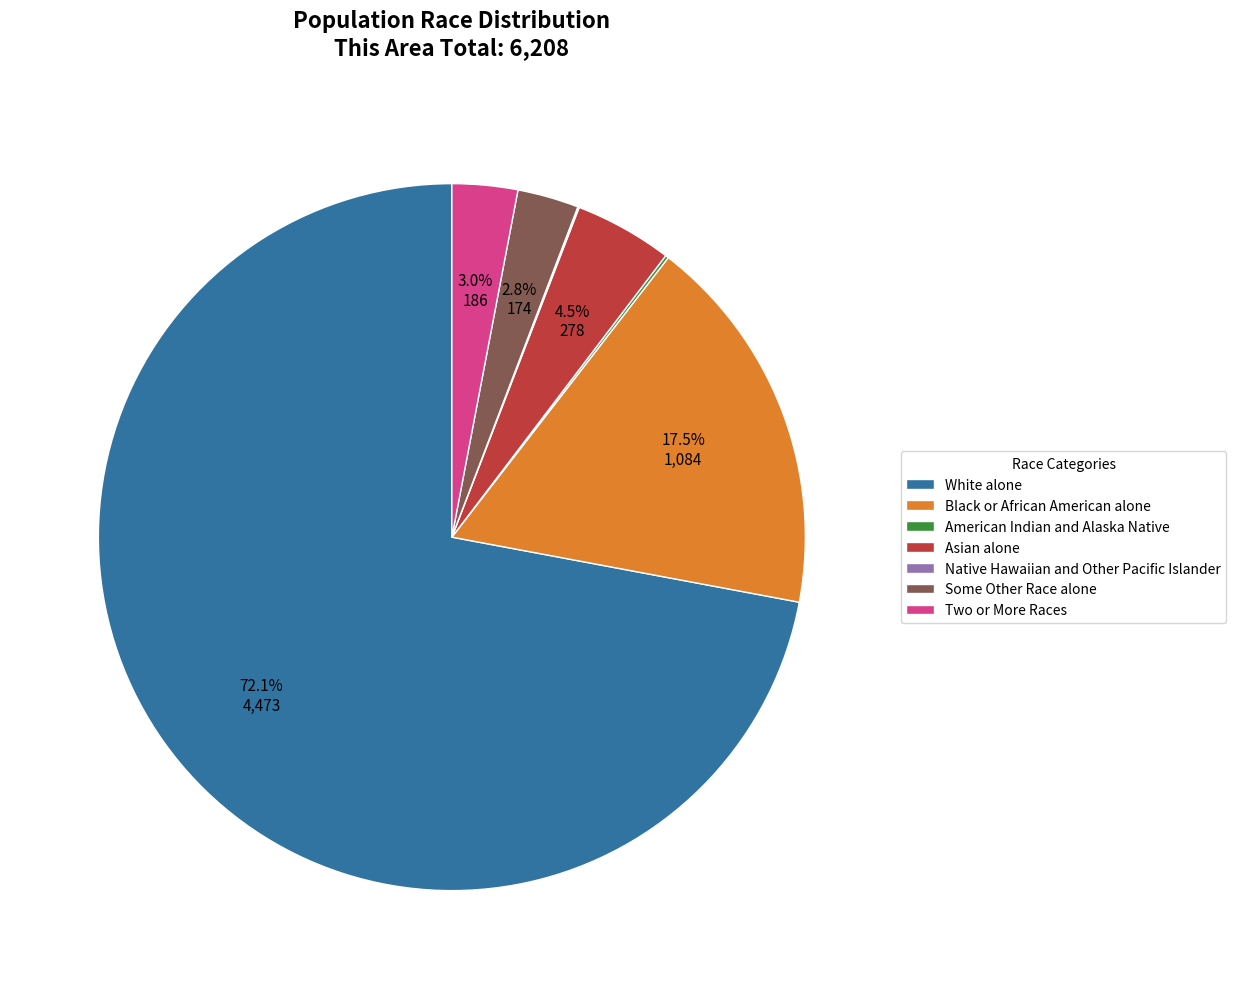

Which category has the biggest portion of the pie?

White alone